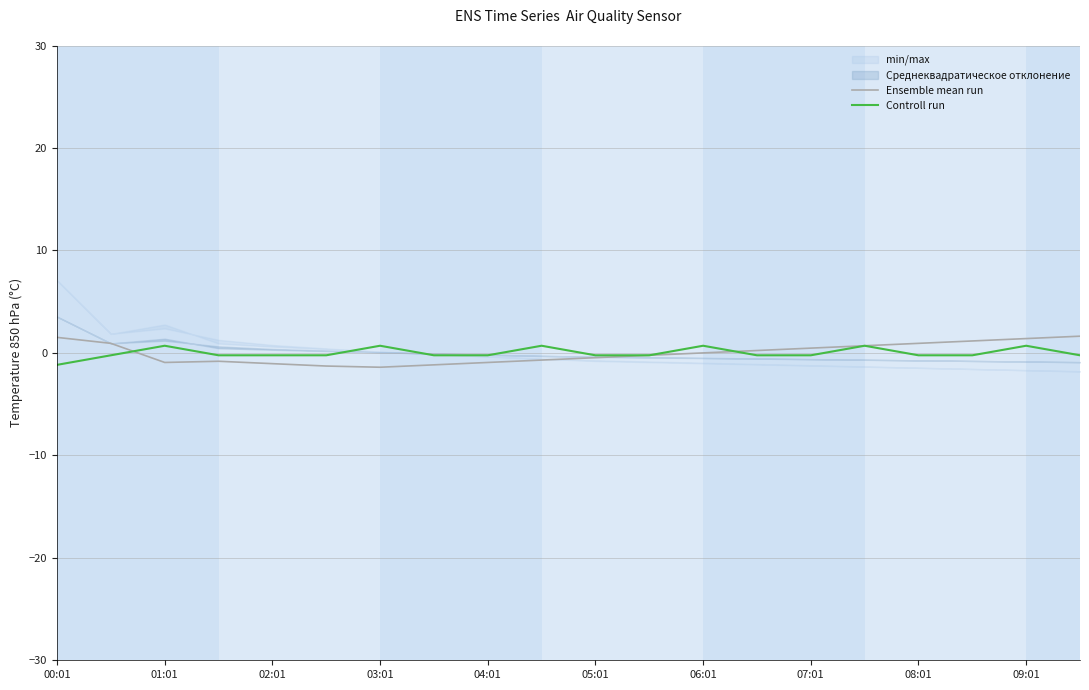

What is the highest value of the Controll run series?

0.7